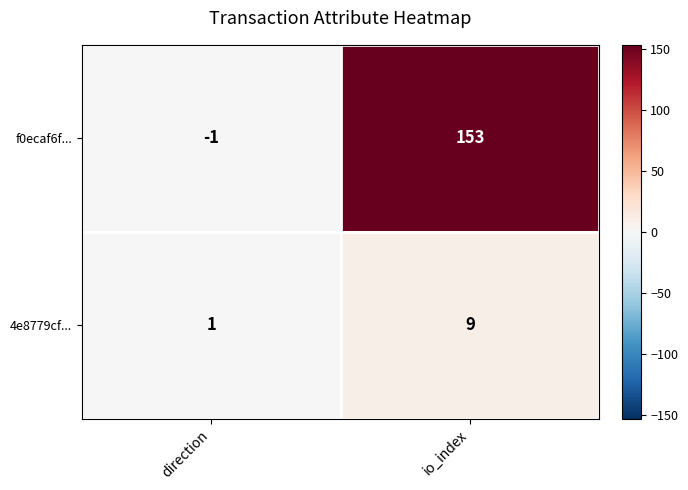

Count the number of categories in the chart.

2